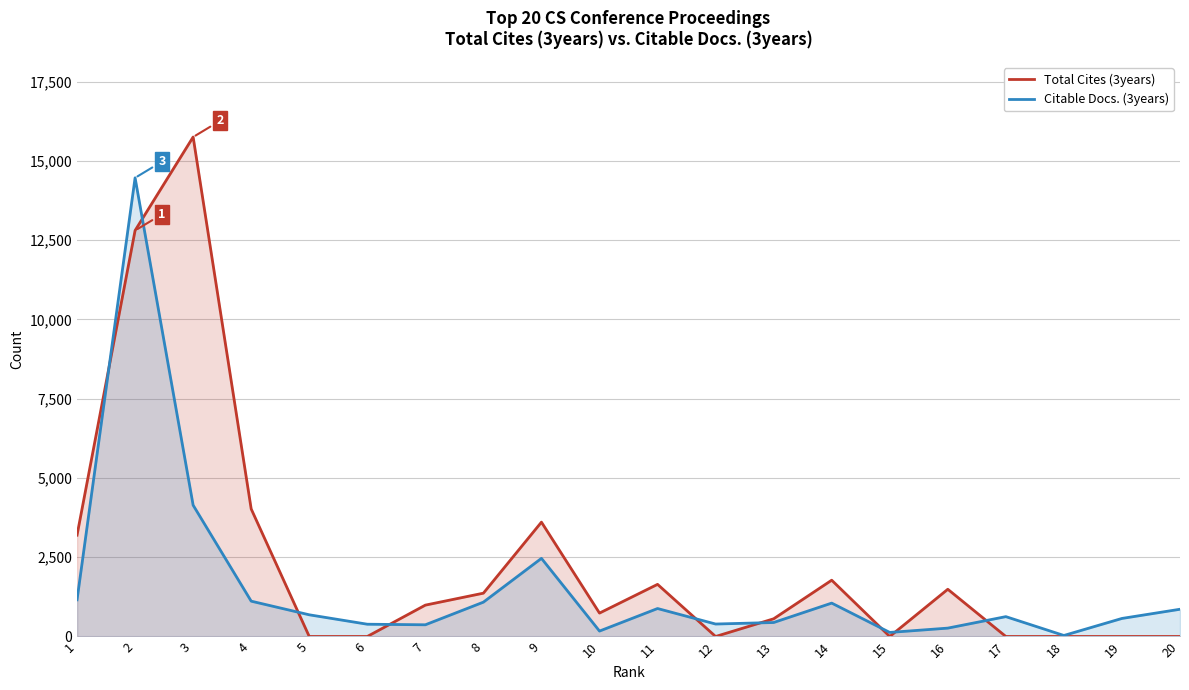

Which series has the largest total across all categories?

Total Cites (3years)